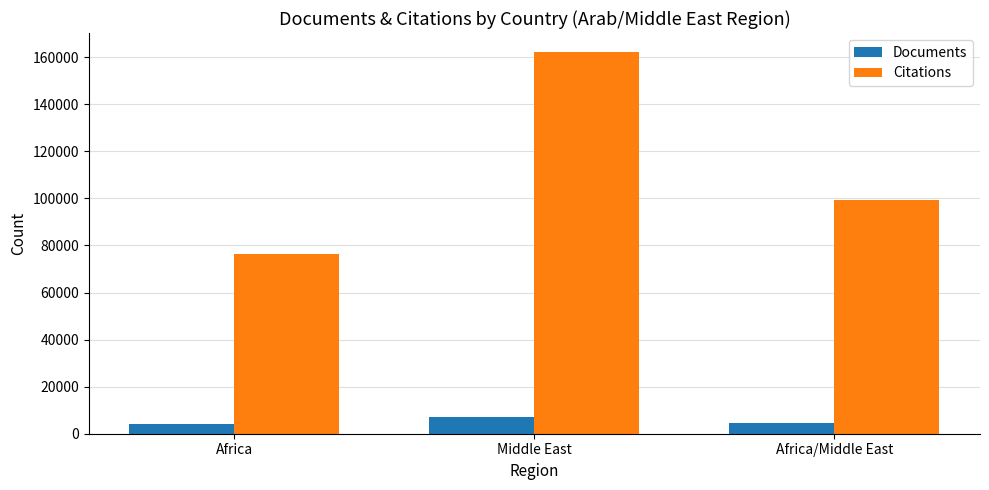

How many distinct data groups are displayed?

2